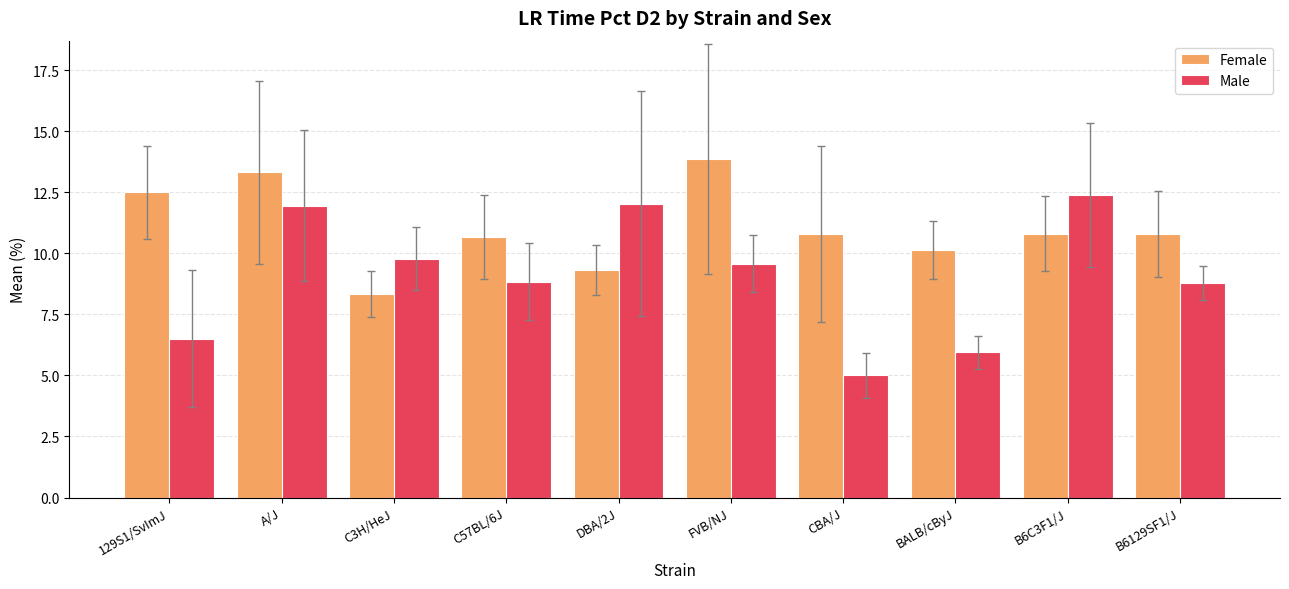

At which category is the sum across all series the highest?

A/J